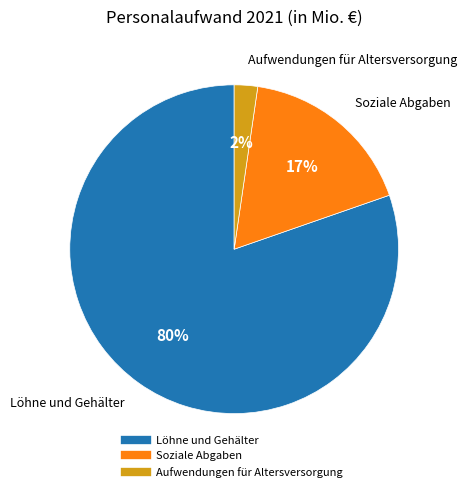

Is it true that Löhne und Gehälter is 80% of the pie?

True